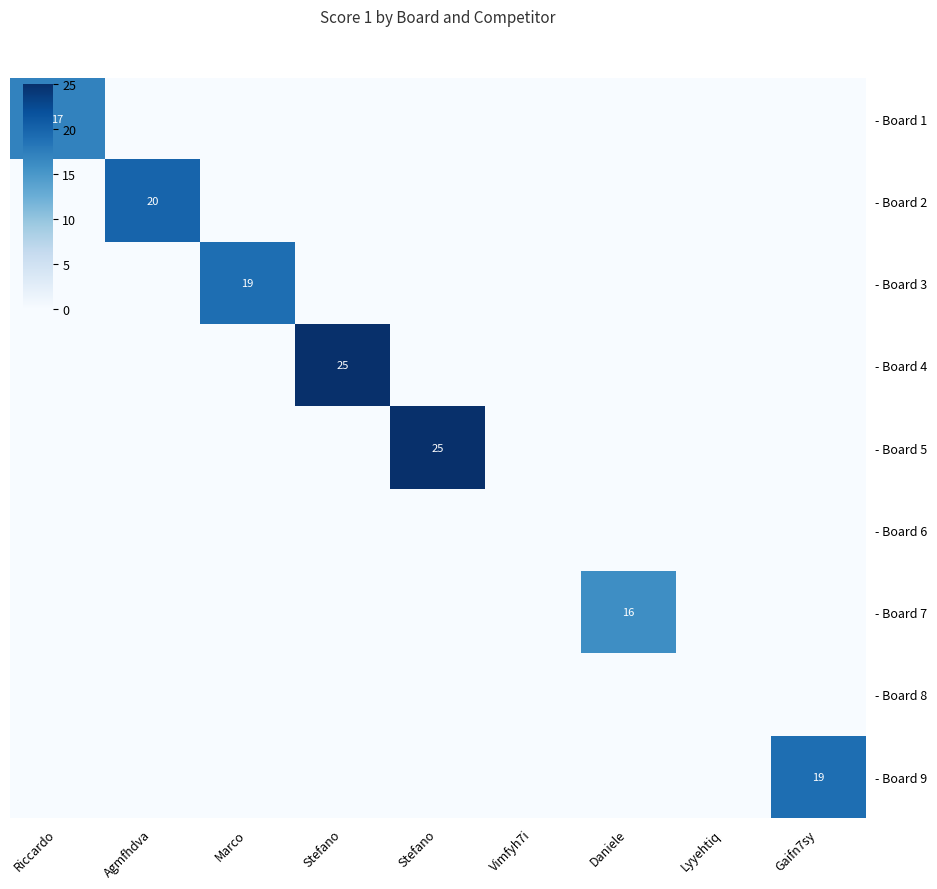

What is the spread (max minus min) of values at Daniele?

16